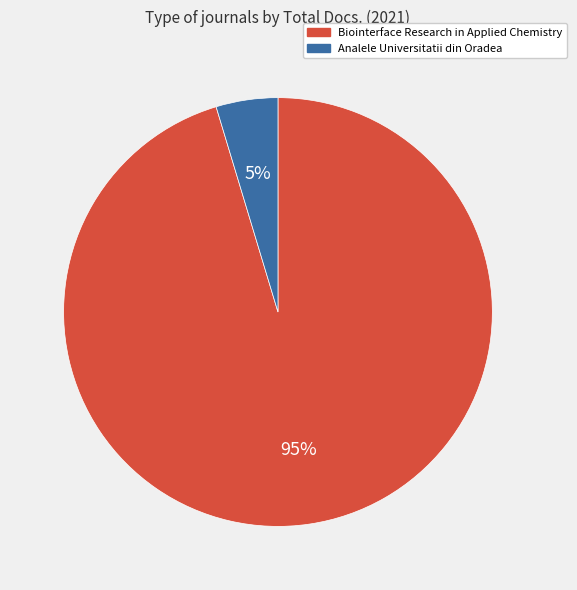

Which has a higher value, Analele Universitatii din Oradea or Biointerface Research in Applied Chemistry?

Biointerface Research in Applied Chemistry